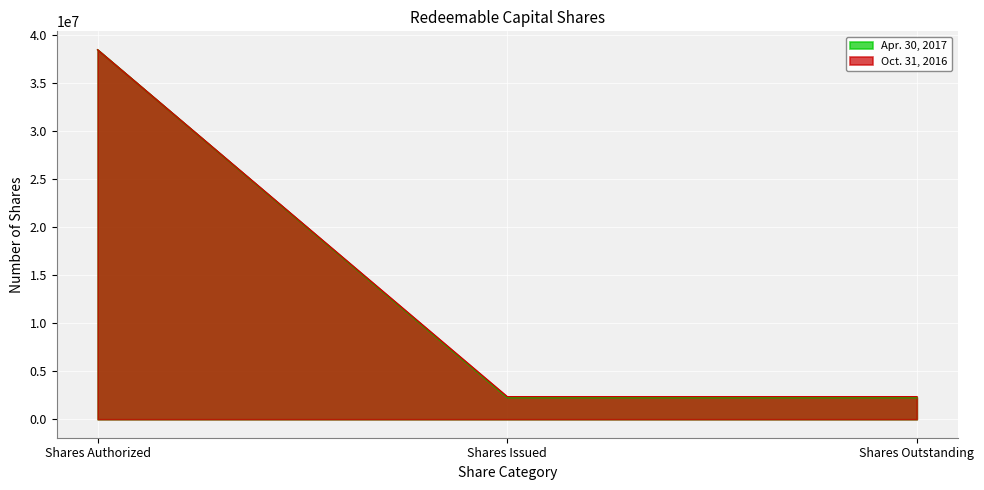

The Apr. 30, 2017 series shows 3110619 at Shares Issued. True or false?

False